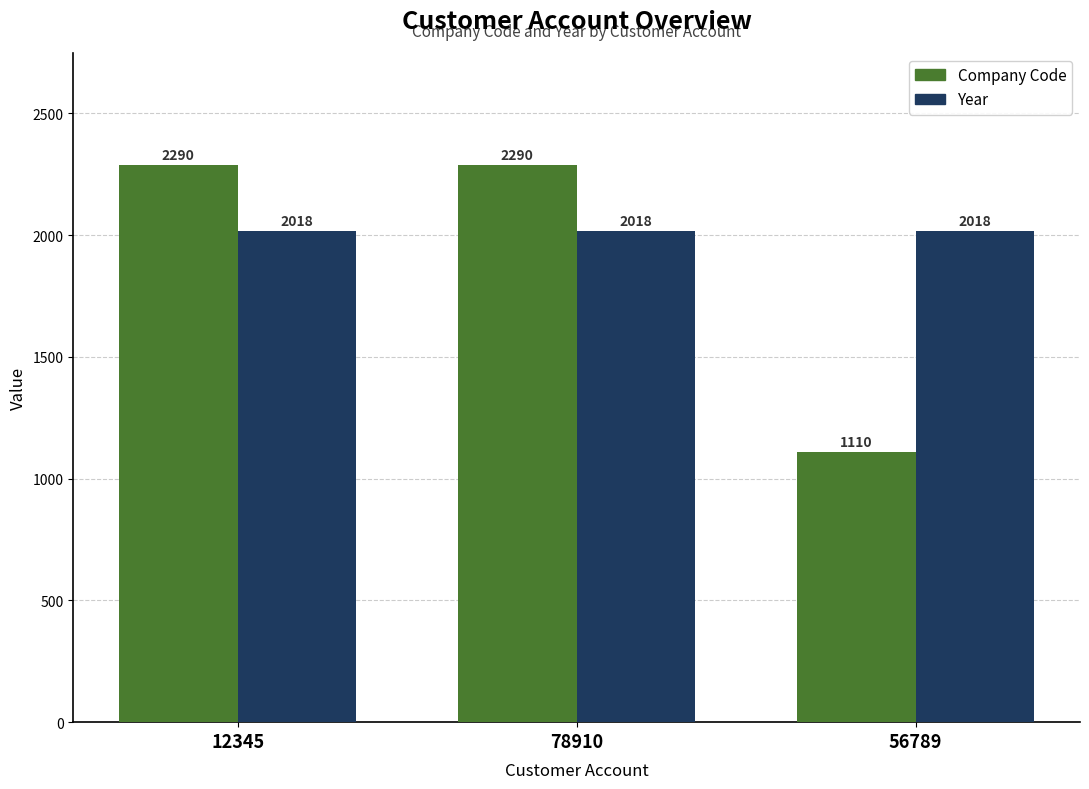

At which category does the chart reach its minimum across all series?

56789